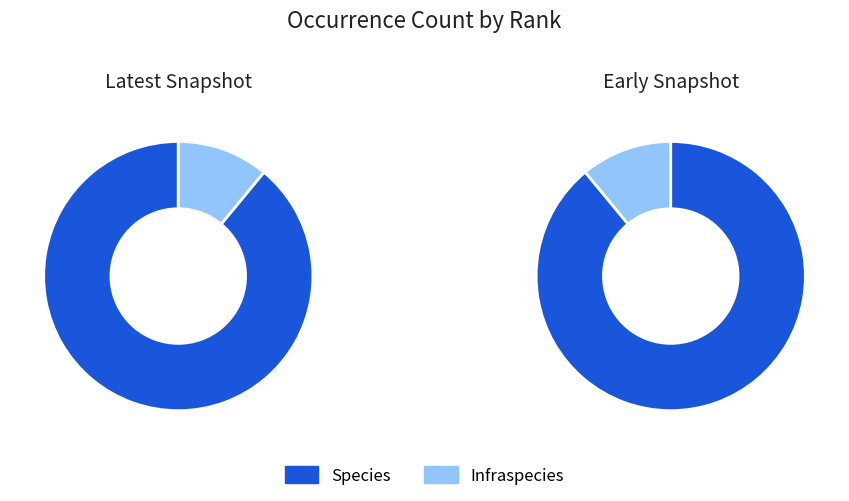

What percentage is the Infraspecies slice, to the nearest percent?

11%